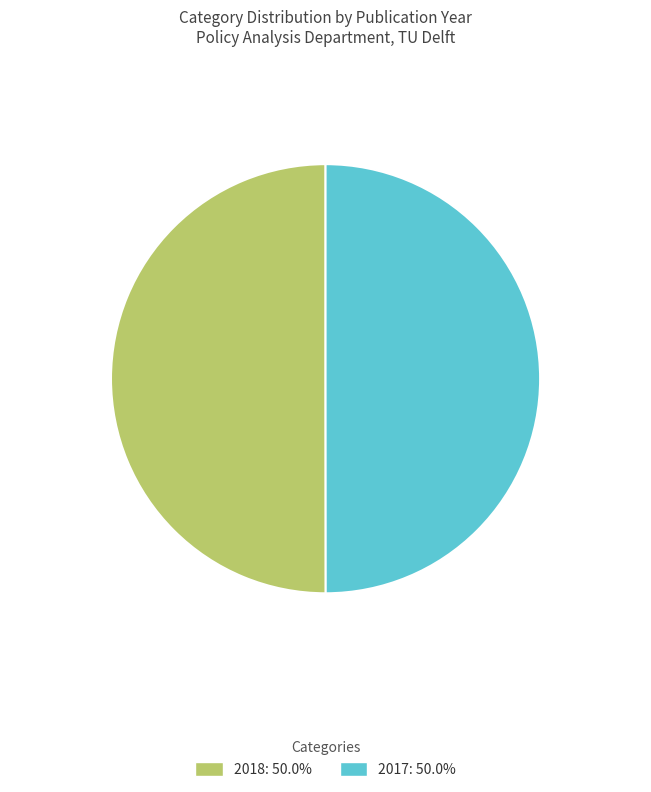

What is the ratio of the value at 2018 to the value at 2017?

1.0